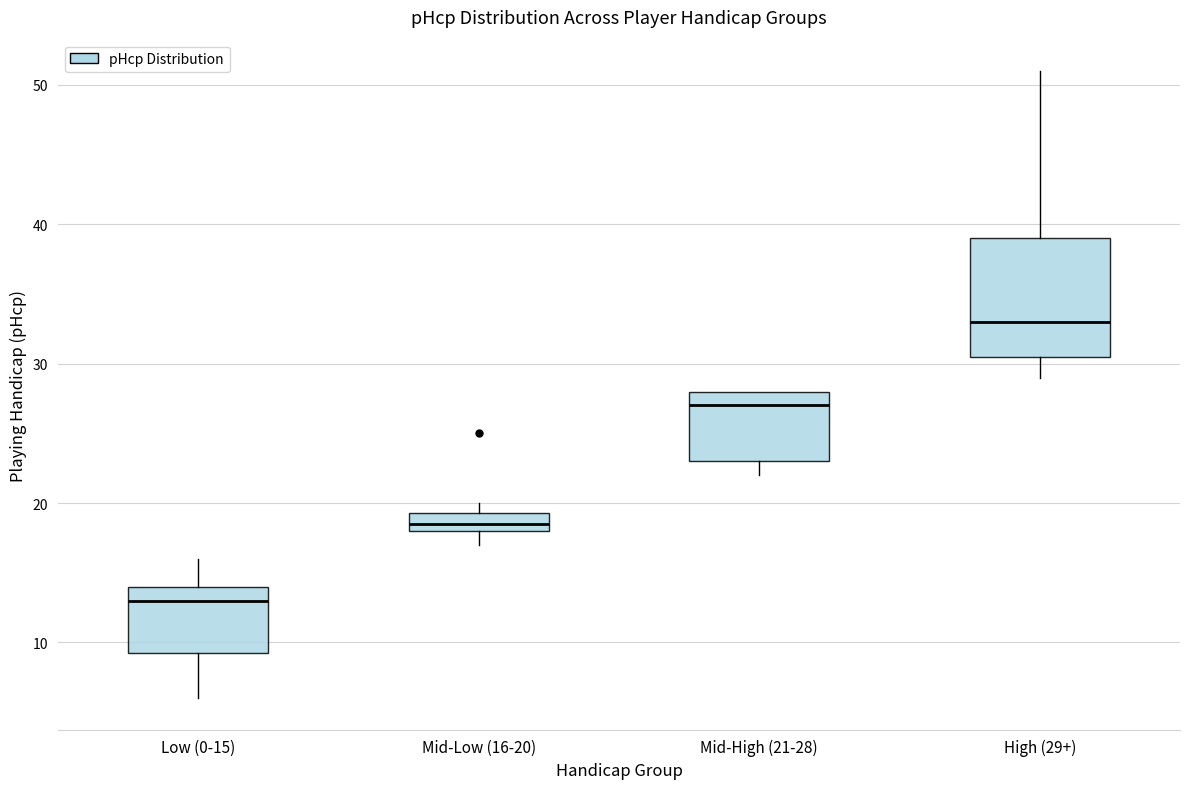

Comparing the boxes themselves (not the whiskers), which one is the tallest?

High (29+)